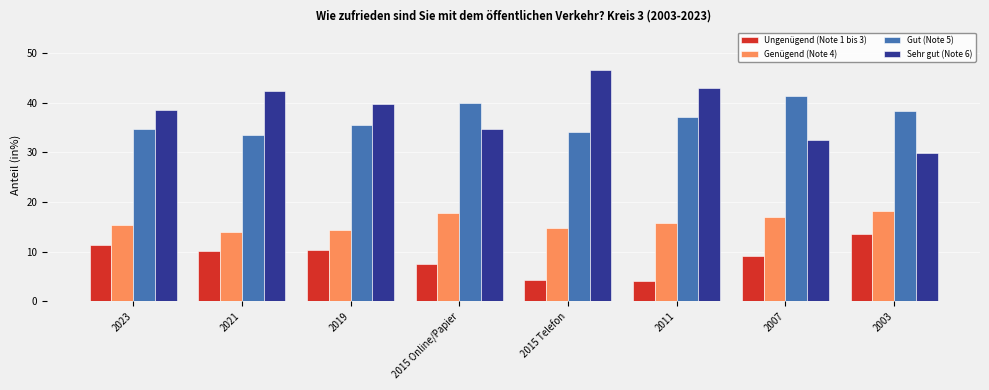

At how many categories does at least one series exceed 38?

8